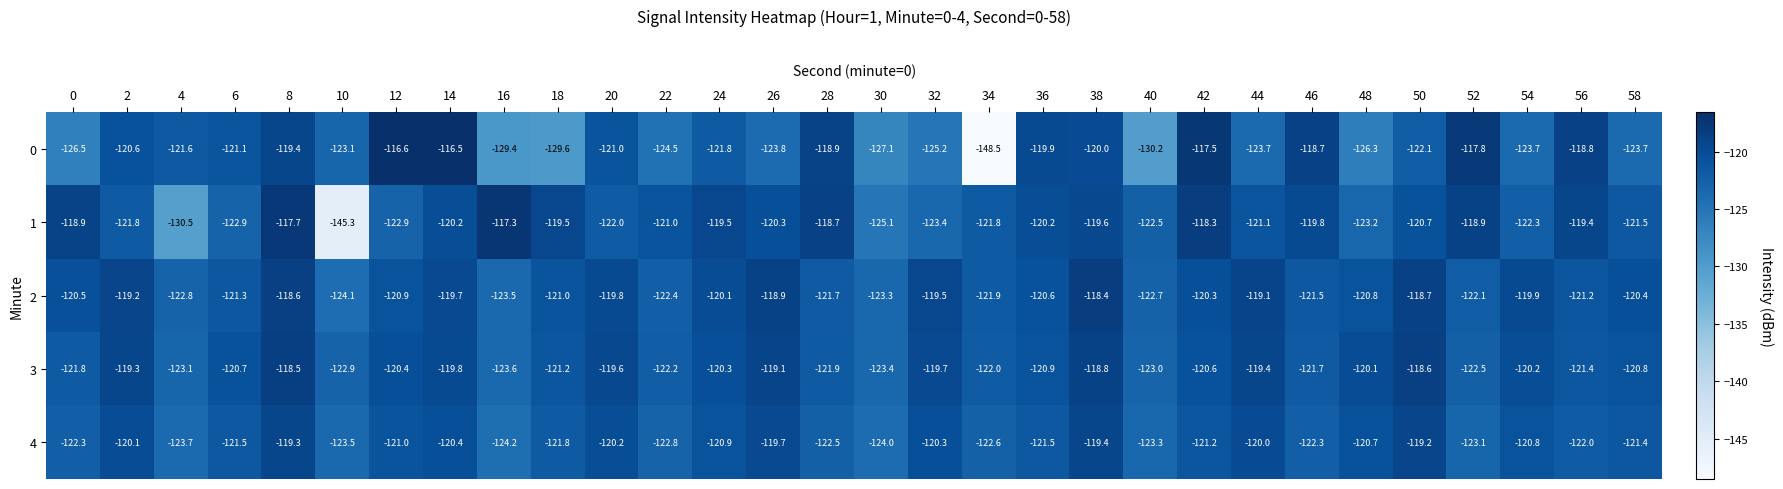

At 8, list the series in order from largest to smallest.

1, 3, 2, 4, 0